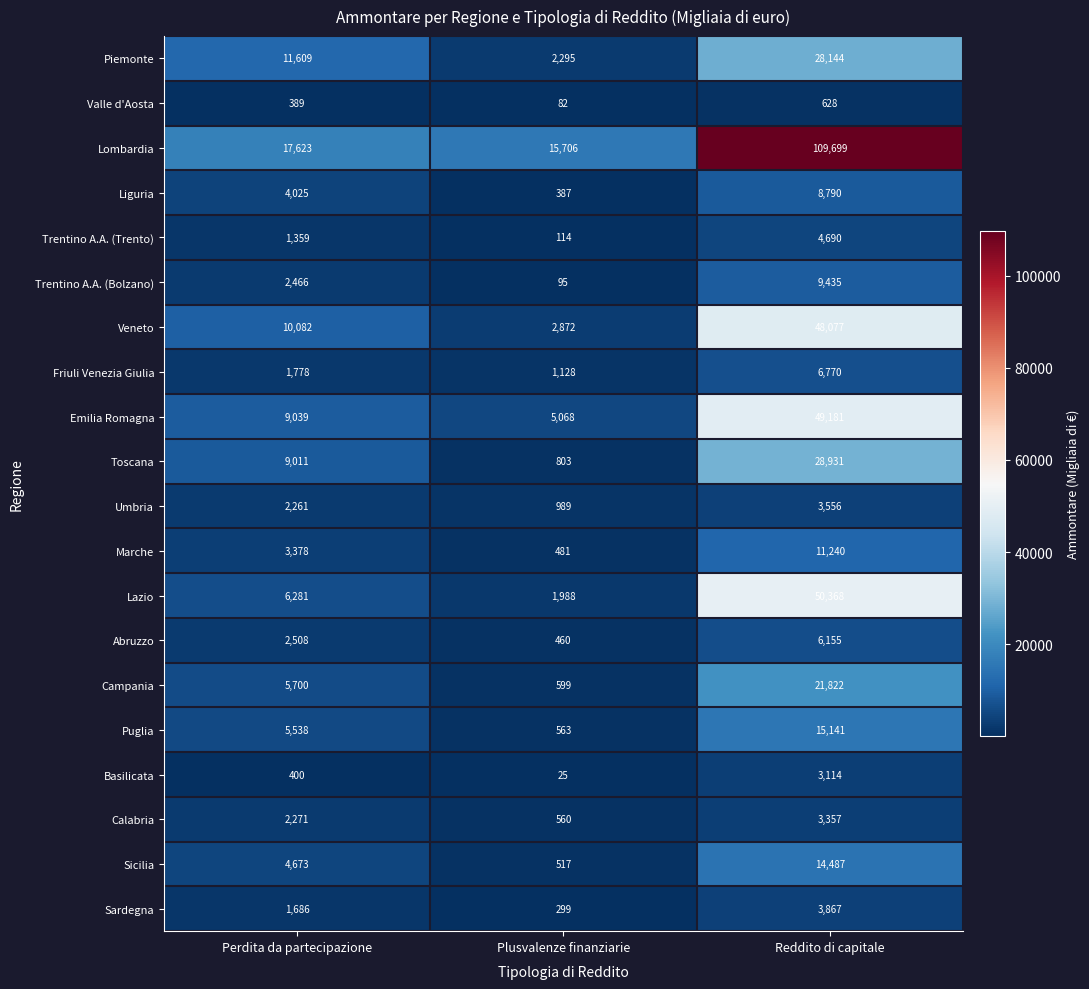

What is the difference between the highest and lowest values at Perdita da partecipazione?

17234